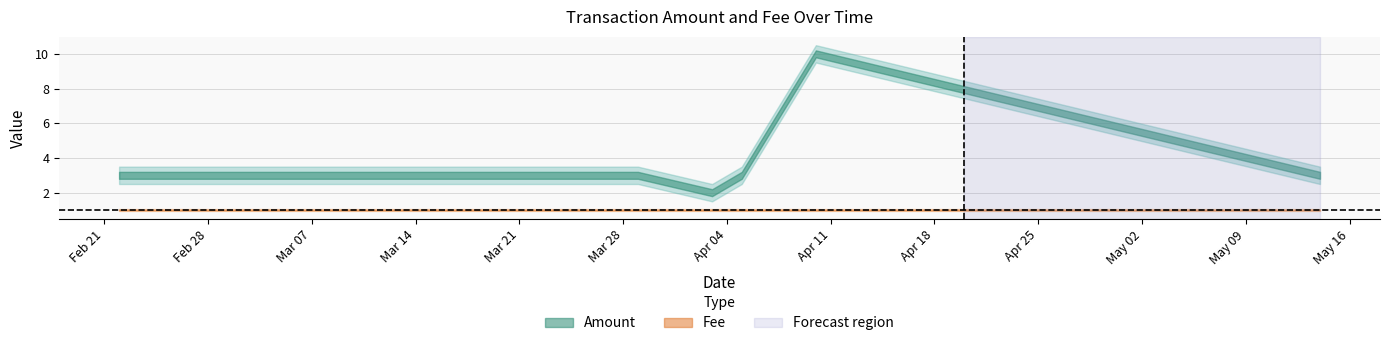

How many Amount values are between 3 and 4?

4